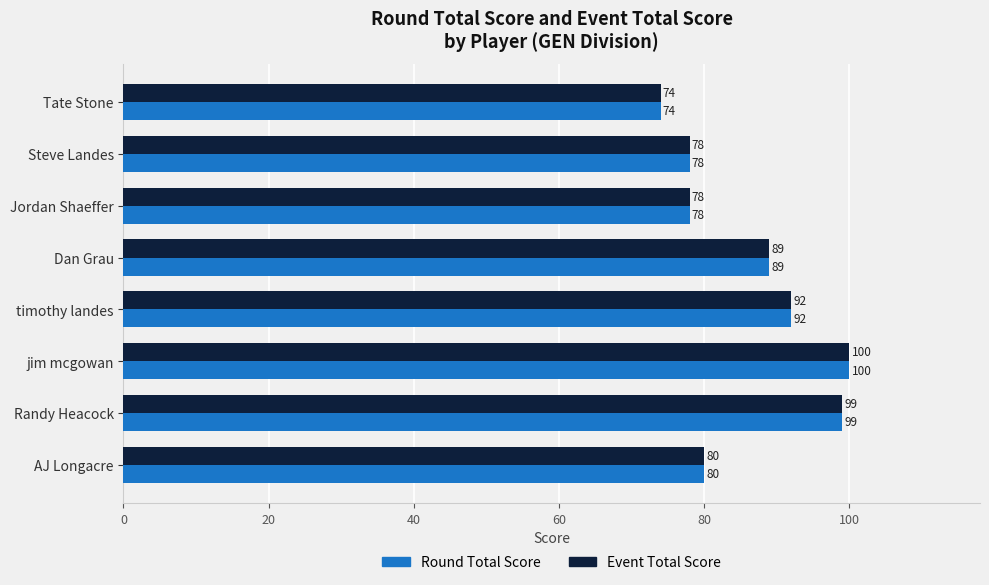

What is the approximate value of Event Total Score at timothy landes, to the nearest 10?

90